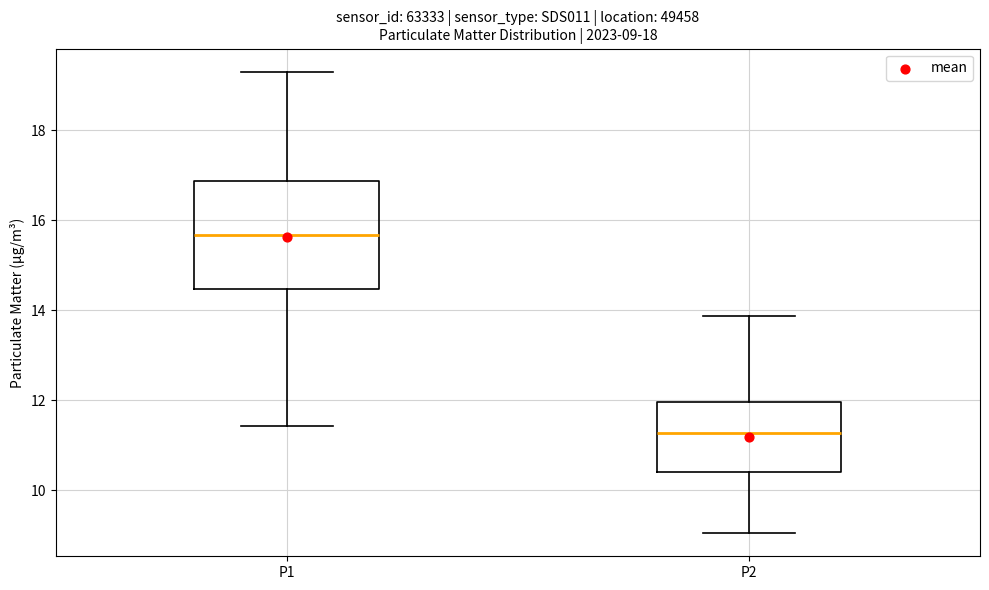

Which box is the tallest, from its lower edge to its upper edge?

P1